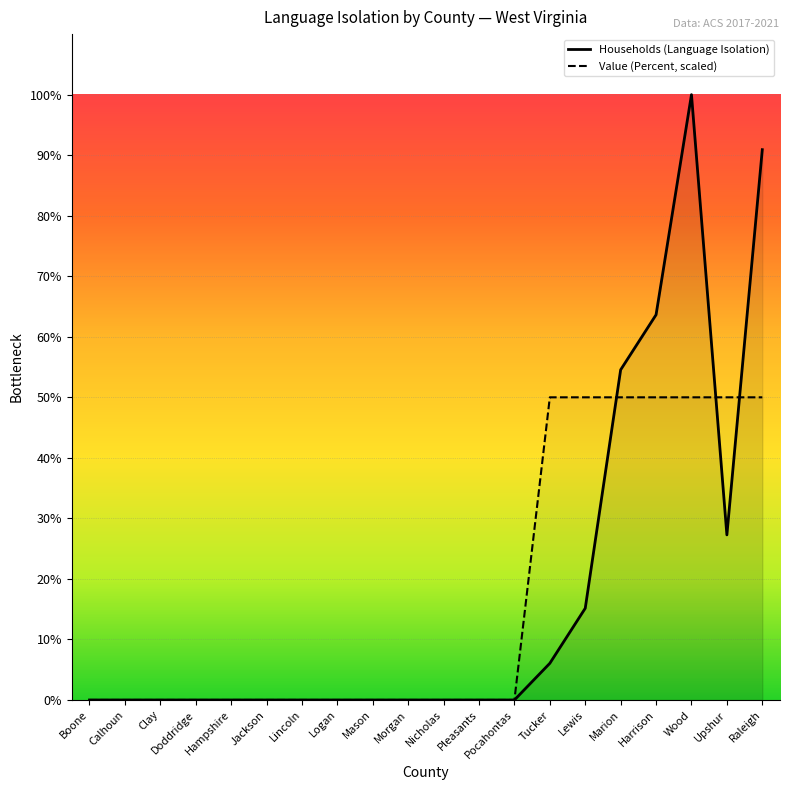

Which series changed the most between Calhoun and Pocahontas?

Households (Language Isolation)